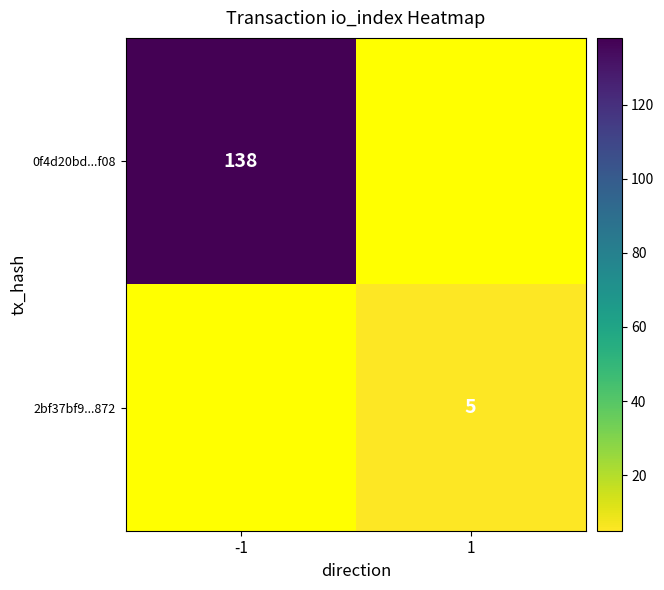

True or false: 2bf37bf9...872 has a value of 2.7 at 1.

False